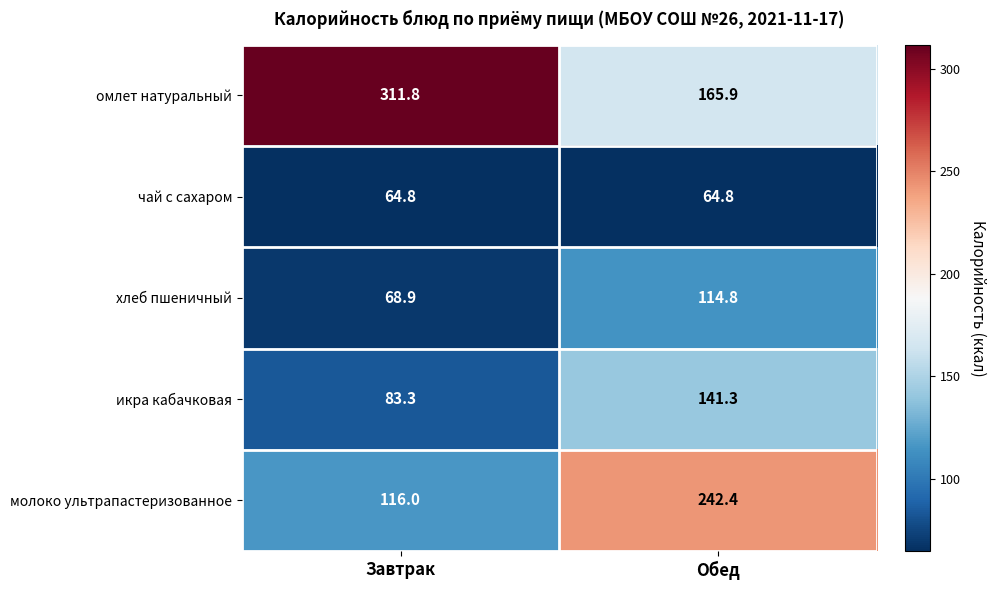

What is the average value of the молоко ультрапастеризованное series?

179.2